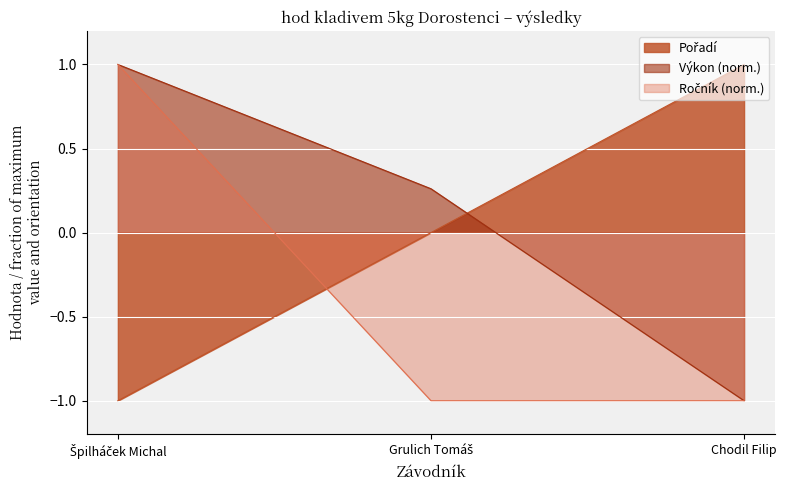

What value does the Pořadí series have at Špilháček Michal?

-1.0